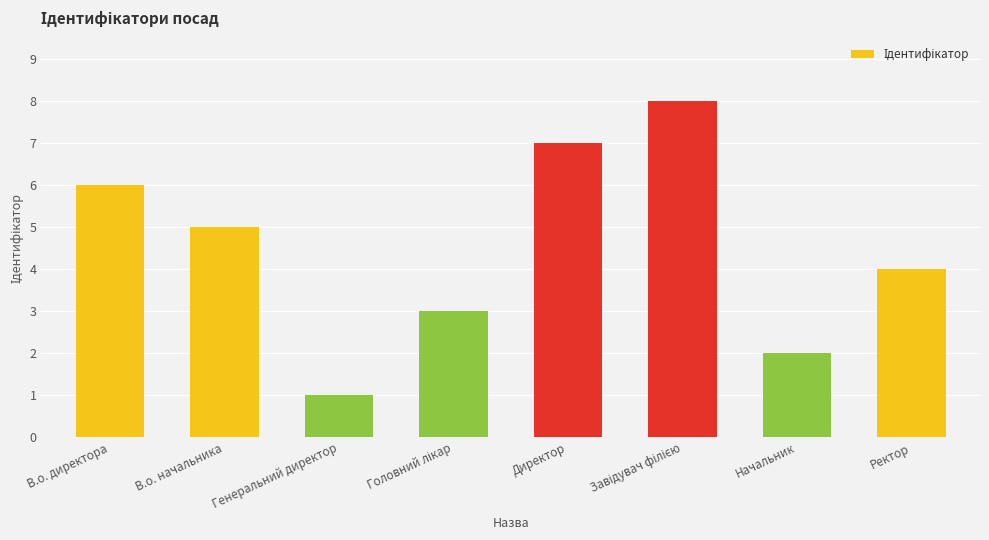

The chart shows a value of 2 at В.о. директора. True or false?

False